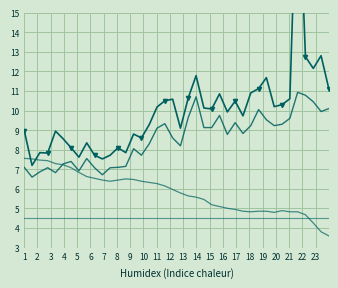

True or false: SDS_P1 and Signal intersect in this chart.

False